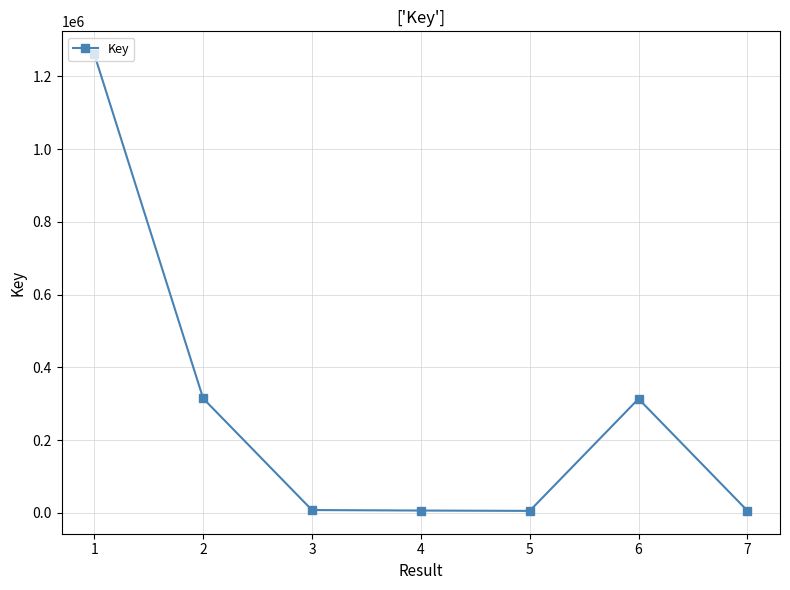

Is this an area chart (filled region under the line)?

No